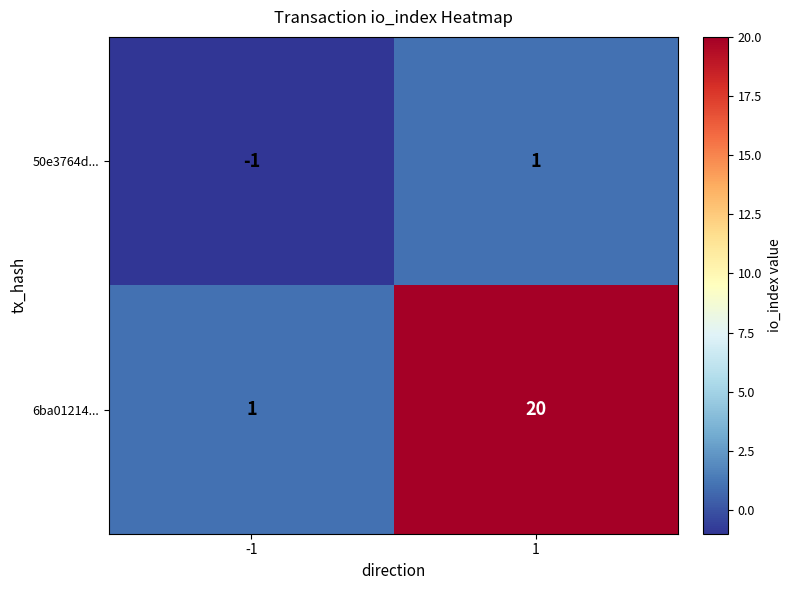

What is the maximum value shown in the chart?

20